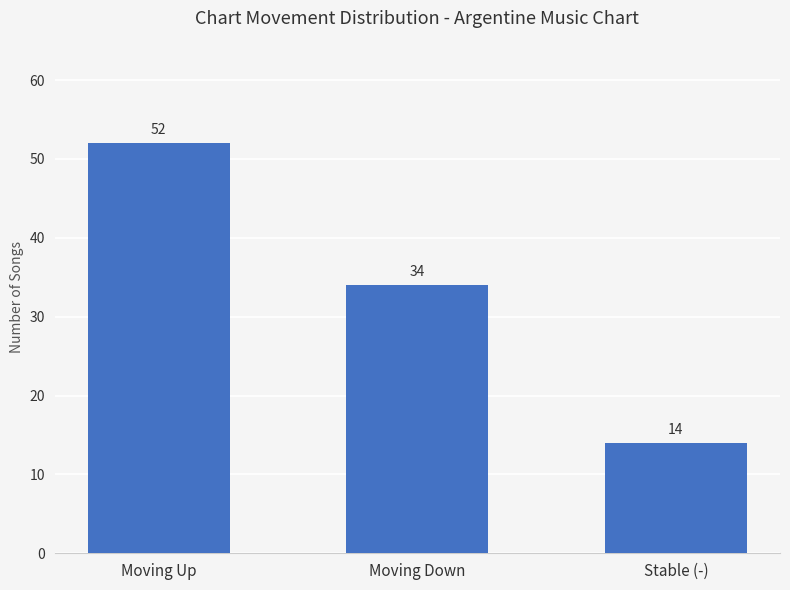

How many values are between 14 and 52?

3